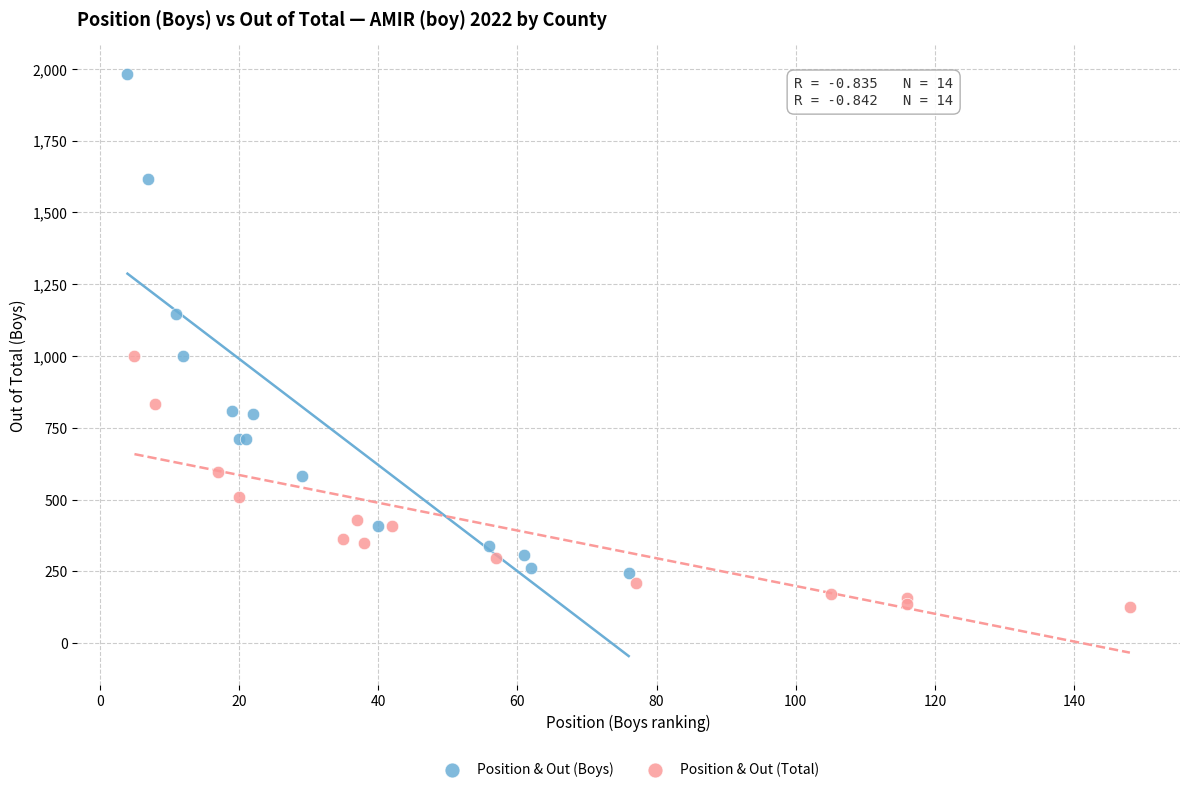

Which series reaches the maximum Y coordinate?

Position & Out (Boys)